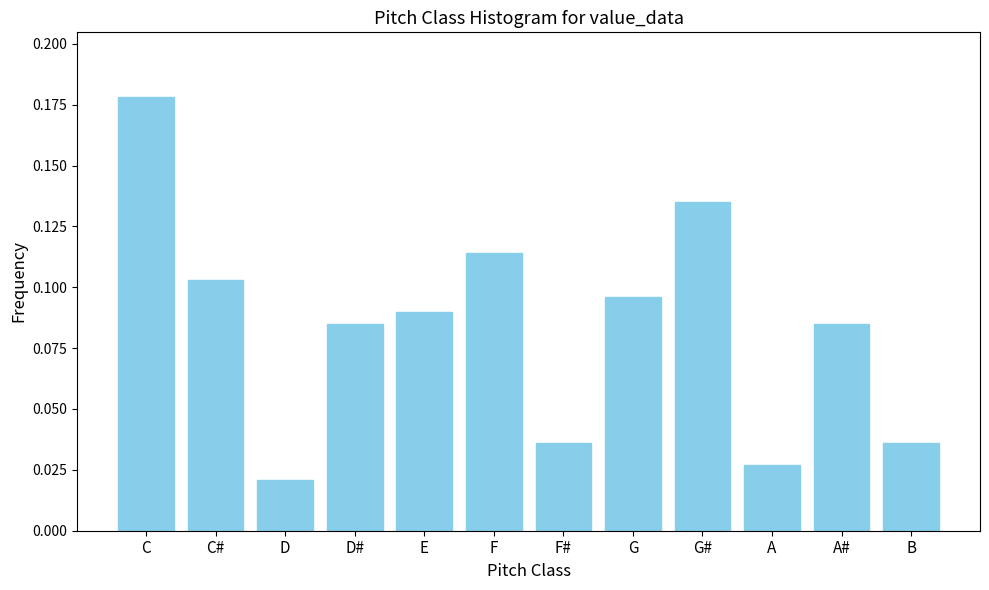

At which label is the value closest to 0?

D